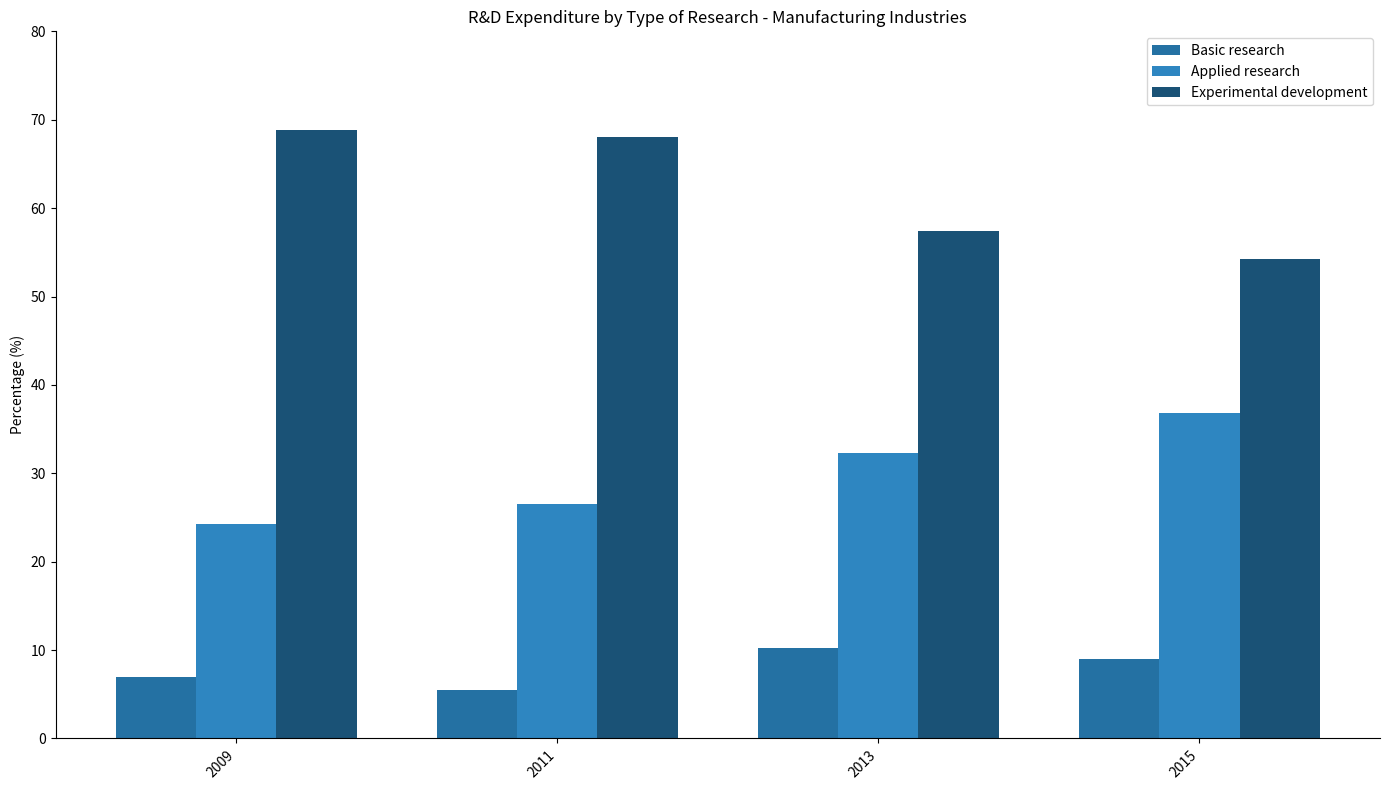

What is the average value of the Applied research series?

30.0